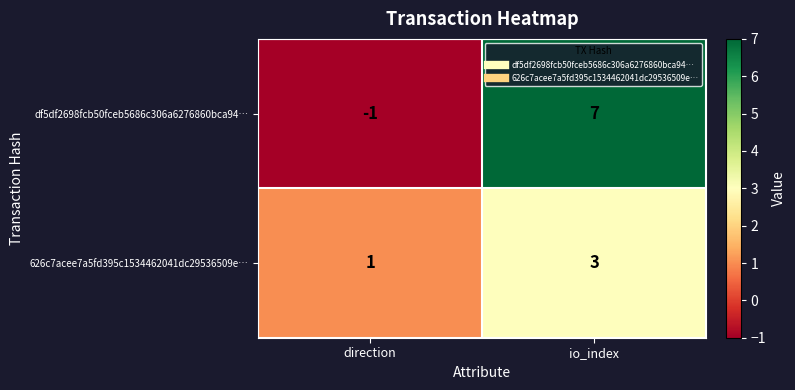

Where is df5df2698fcb50fceb5686c306a6276860bca94… nearest to the value 3?

direction